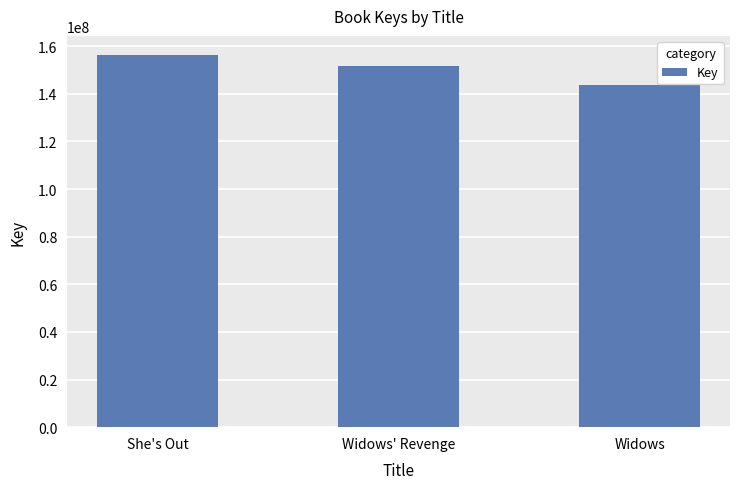

What is the difference between the maximum and minimum values?

12893802